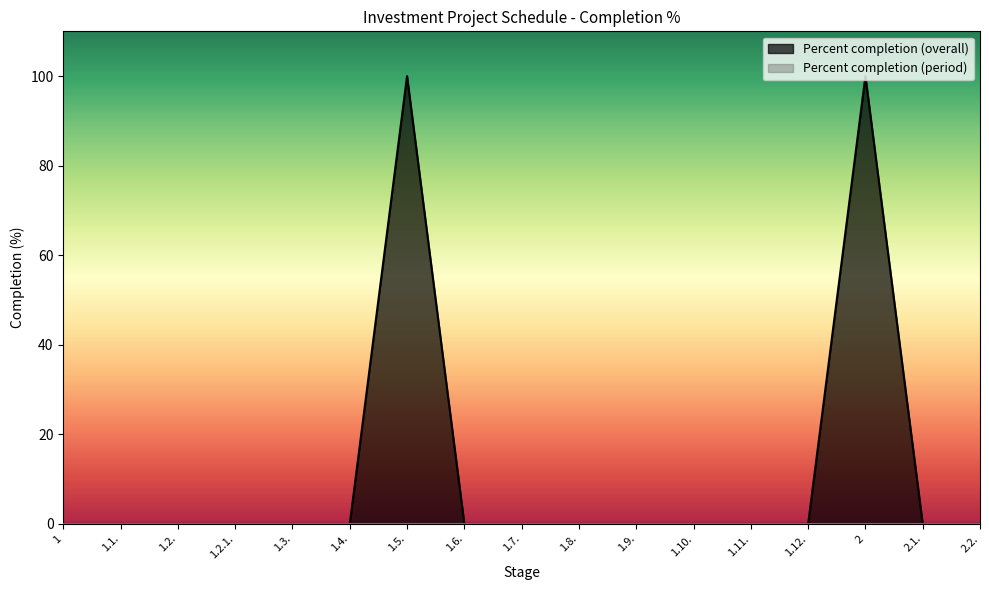

Does the chart have visible grid lines?

No